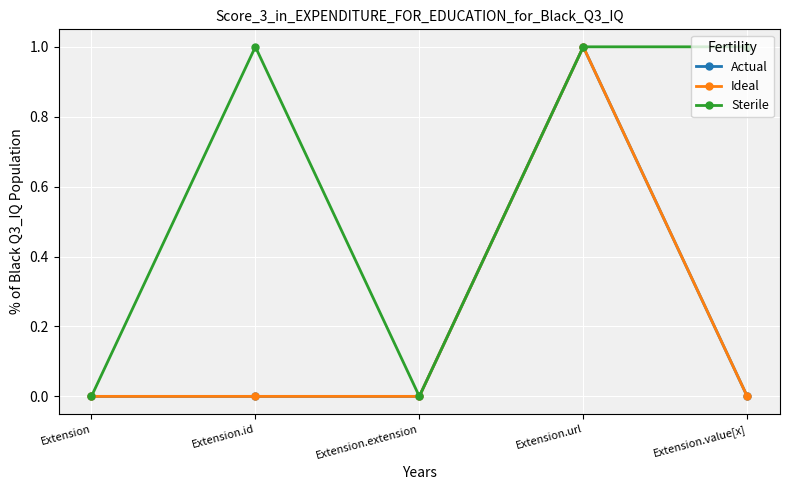

At how many categories does at least one series exceed 0?

3